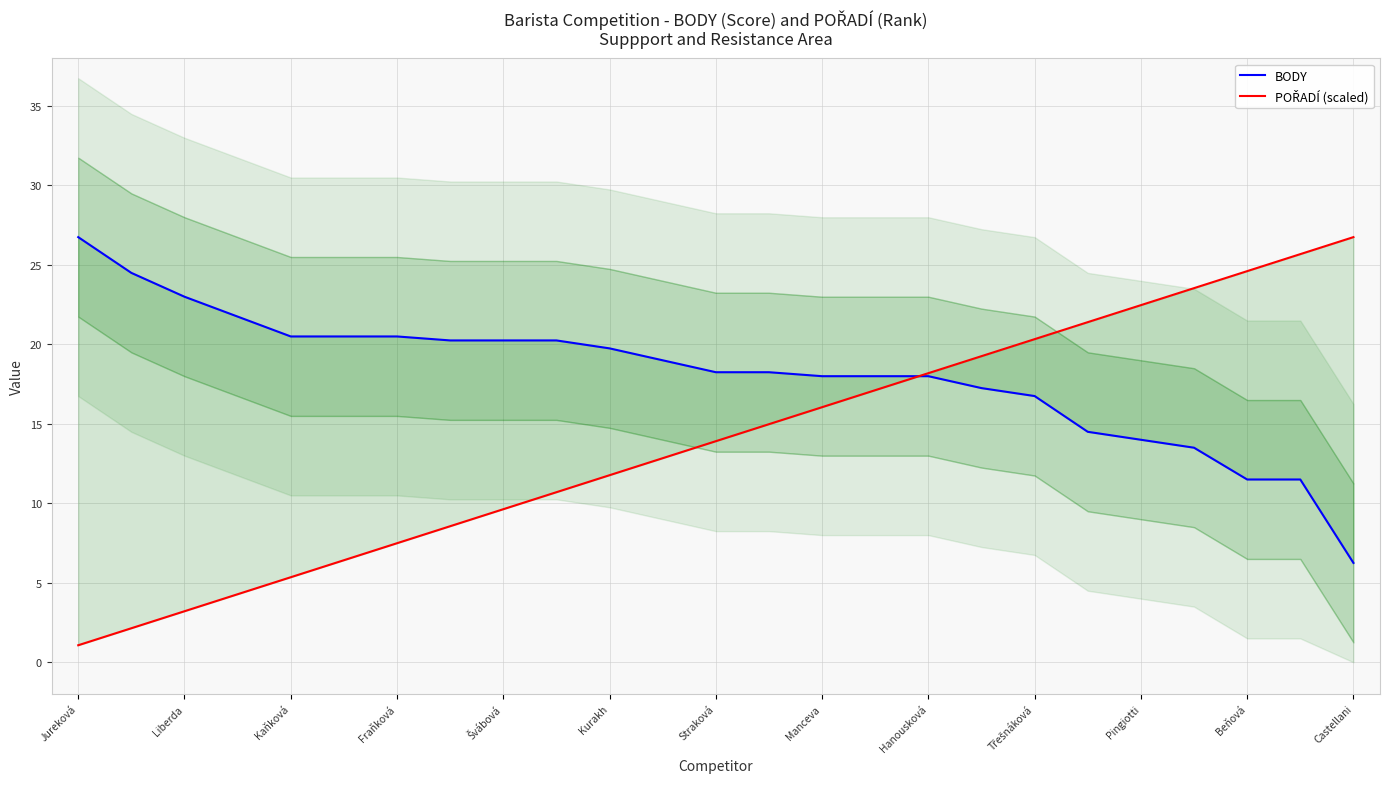

Is this an area chart (filled region under the line)?

No